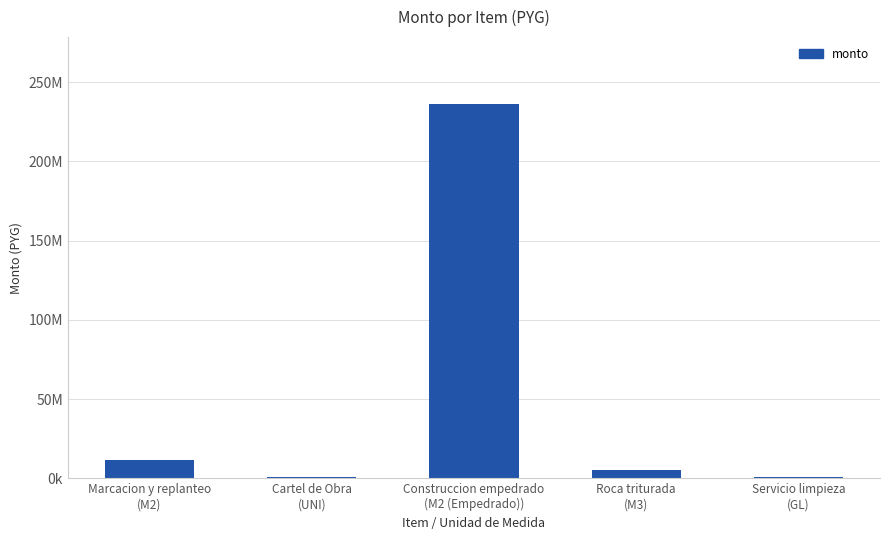

List the labels in order of value, largest first.

Construccion empedrado
(M2 (Empedrado)), Marcacion y replanteo
(M2), Roca triturada
(M3), Servicio limpieza
(GL), Cartel de Obra
(UNI)